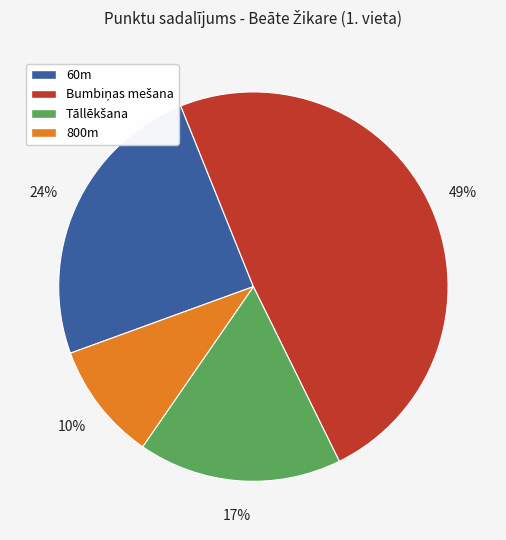

Do 800m and 60m together represent more than half of the pie?

No